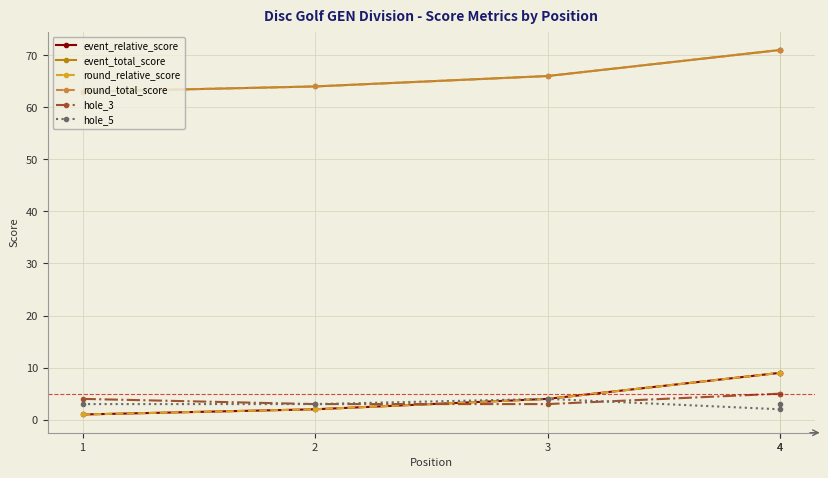

True or false: round_total_score has a value of 126 at 4.

False